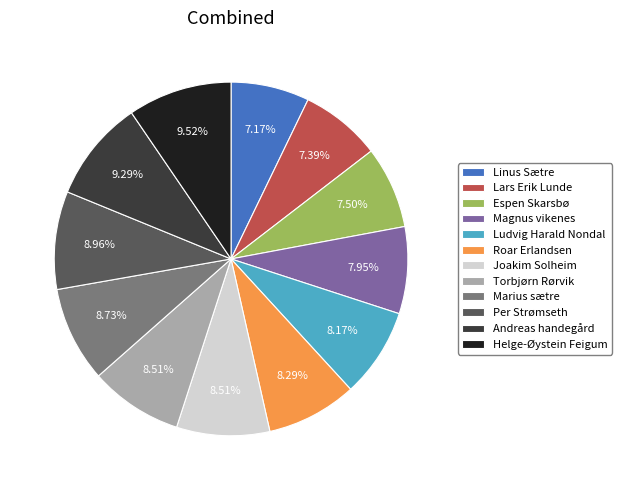

What percentage is the Marius sætre slice, to the nearest percent?

9%